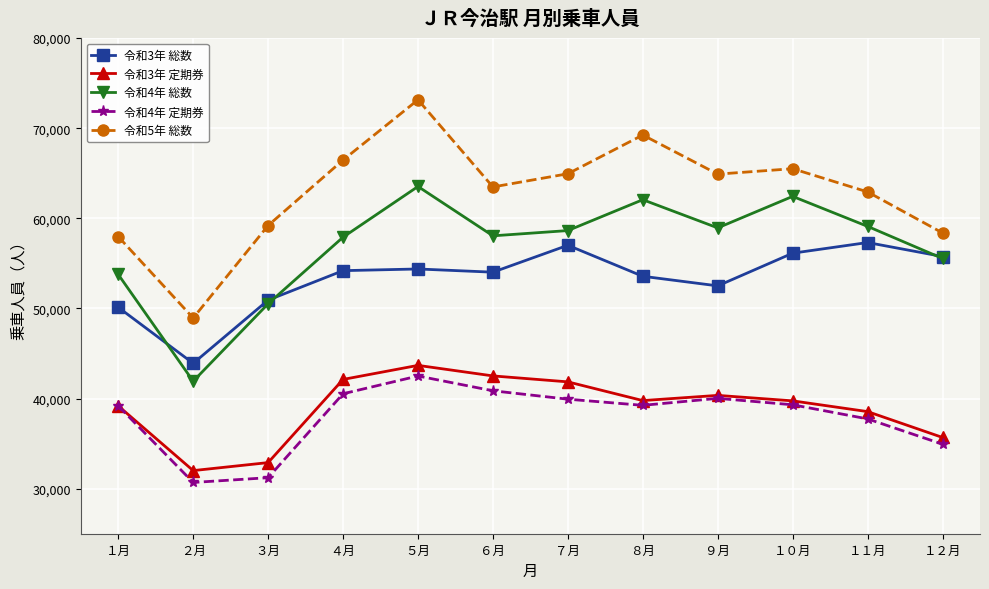

What is the lowest value of the 令和5年 総数 series?

48935